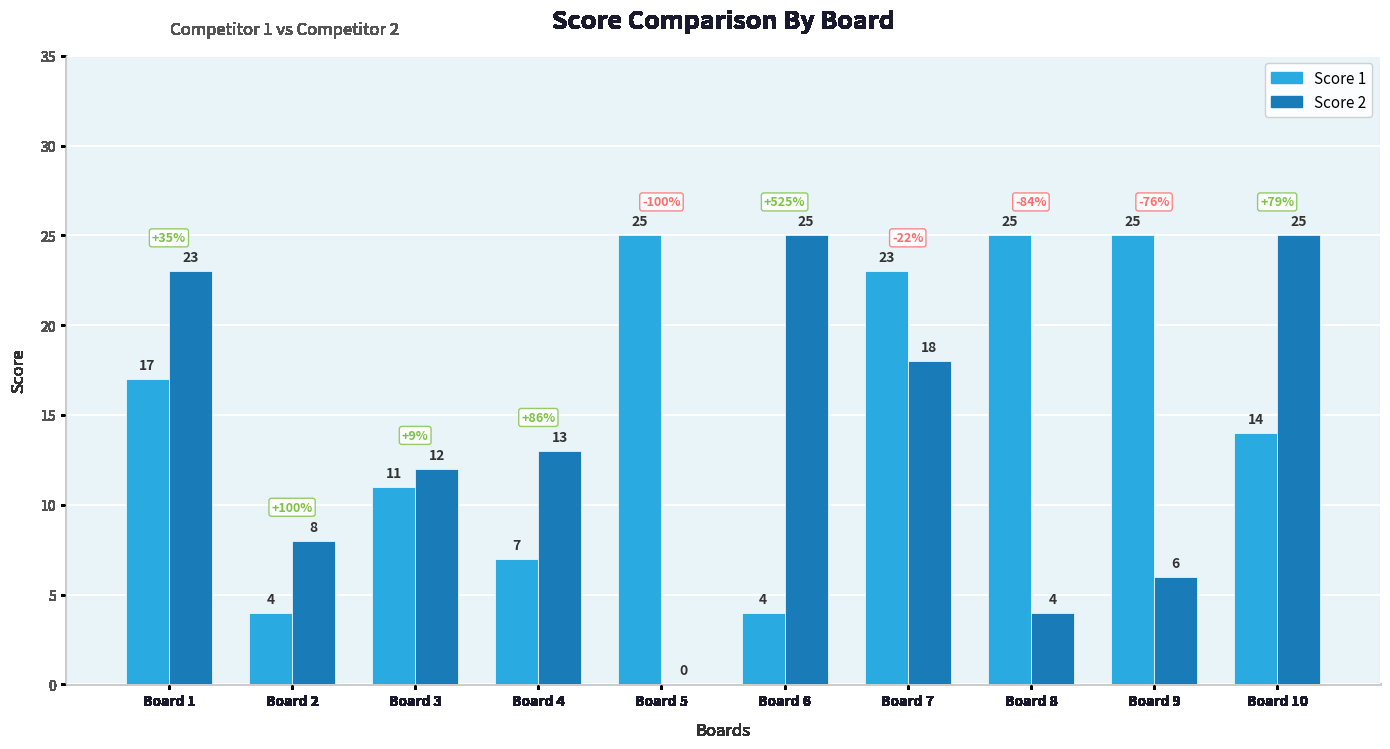

What is the highest value of the Score 1 series?

25